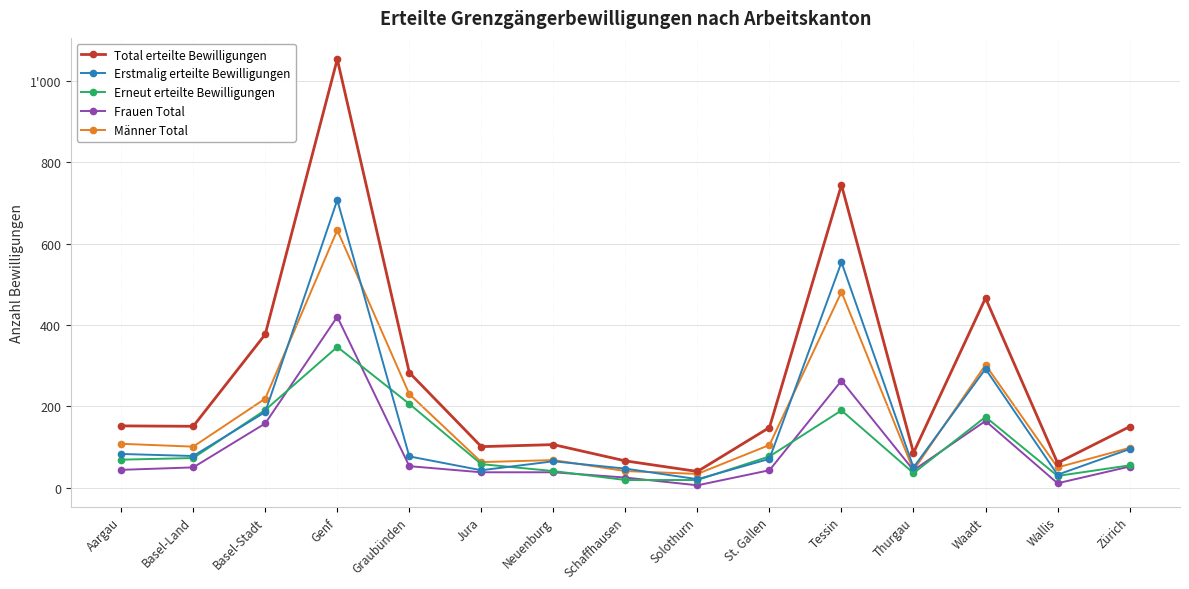

Rank the series at Neuenburg from lowest to highest value.

Frauen Total, Erneut erteilte Bewilligungen, Erstmalig erteilte Bewilligungen, Männer Total, Total erteilte Bewilligungen